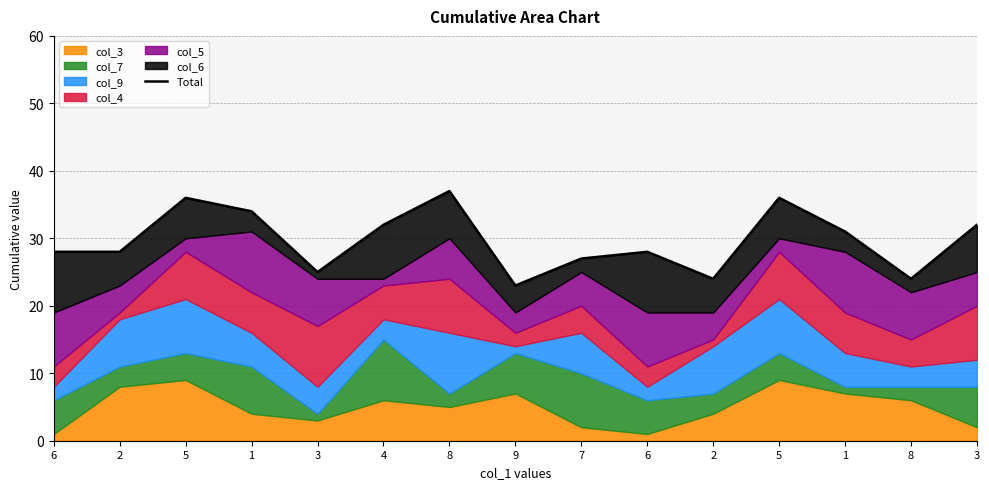

How many lines are shown in the chart?

1